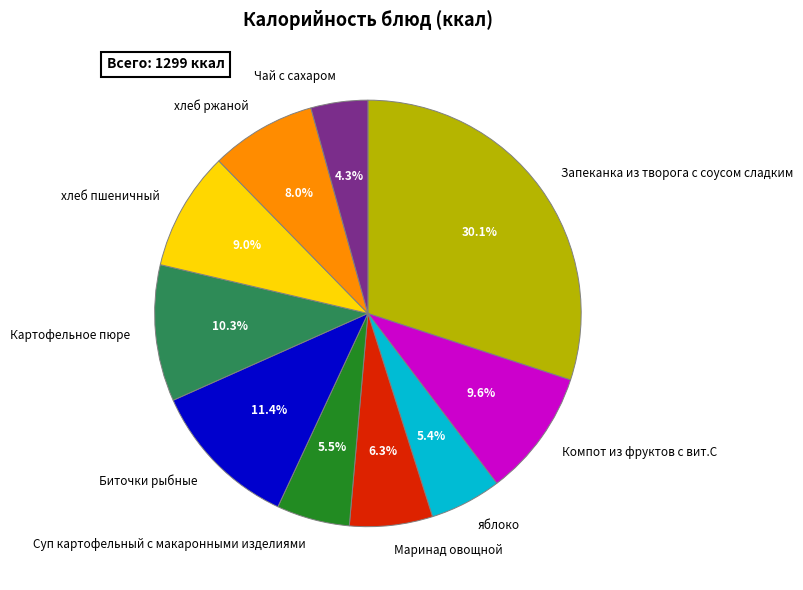

True or false: Запеканка из творога с соусом сладким accounts for 25% of the total.

False